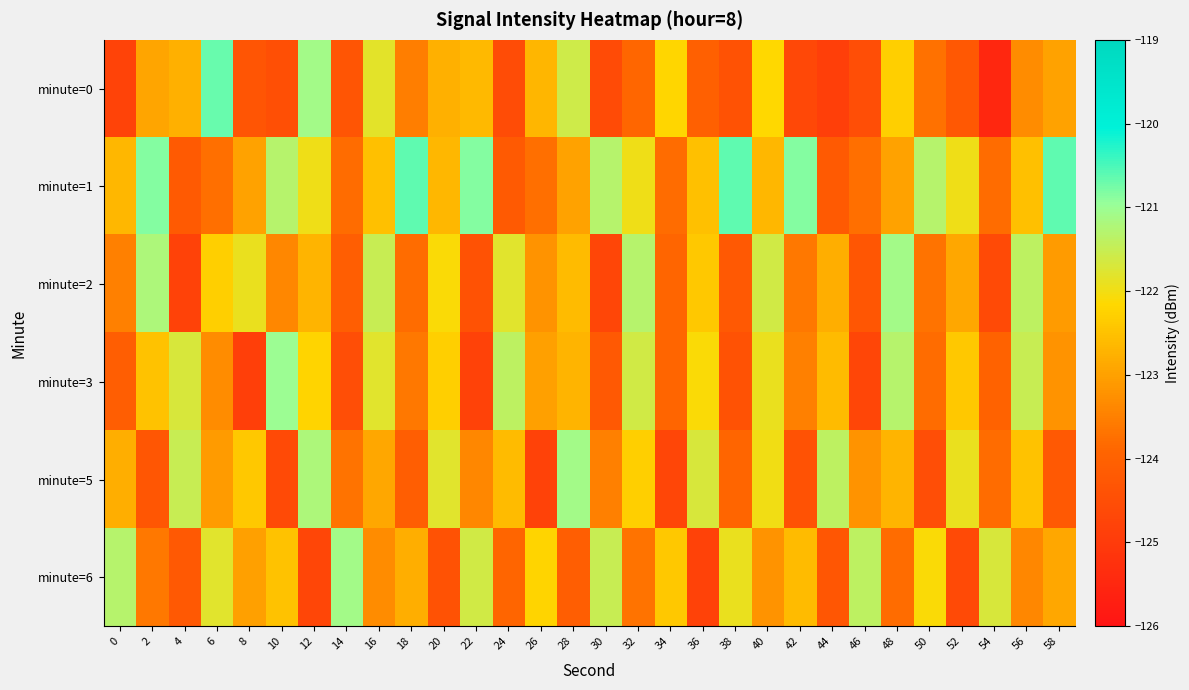

What is the spread (max minus min) of values at 48?

2.7